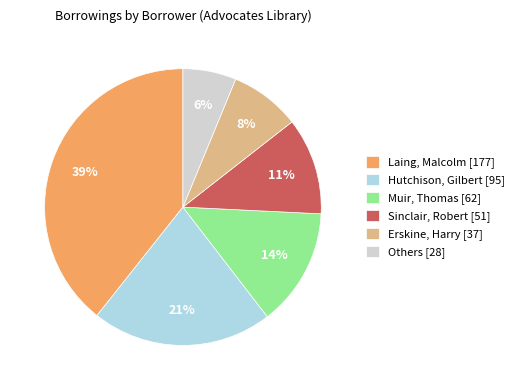

Between Hutchison, Gilbert and Laing, Malcolm, which is larger?

Laing, Malcolm